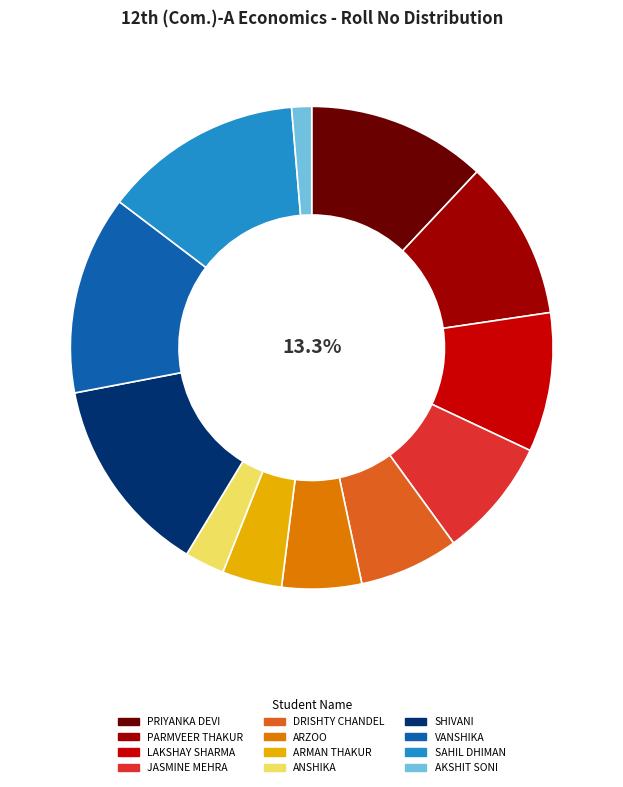

Is it true that ARMAN THAKUR is 4% of the pie?

True